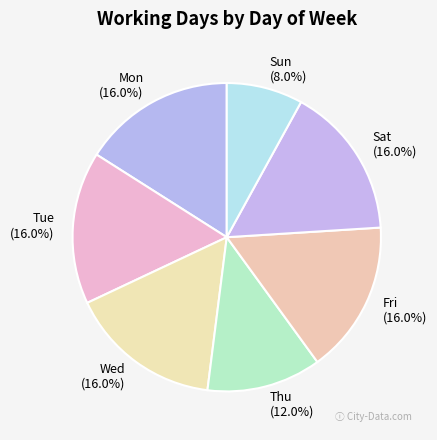

Count the number of slices in the pie.

7